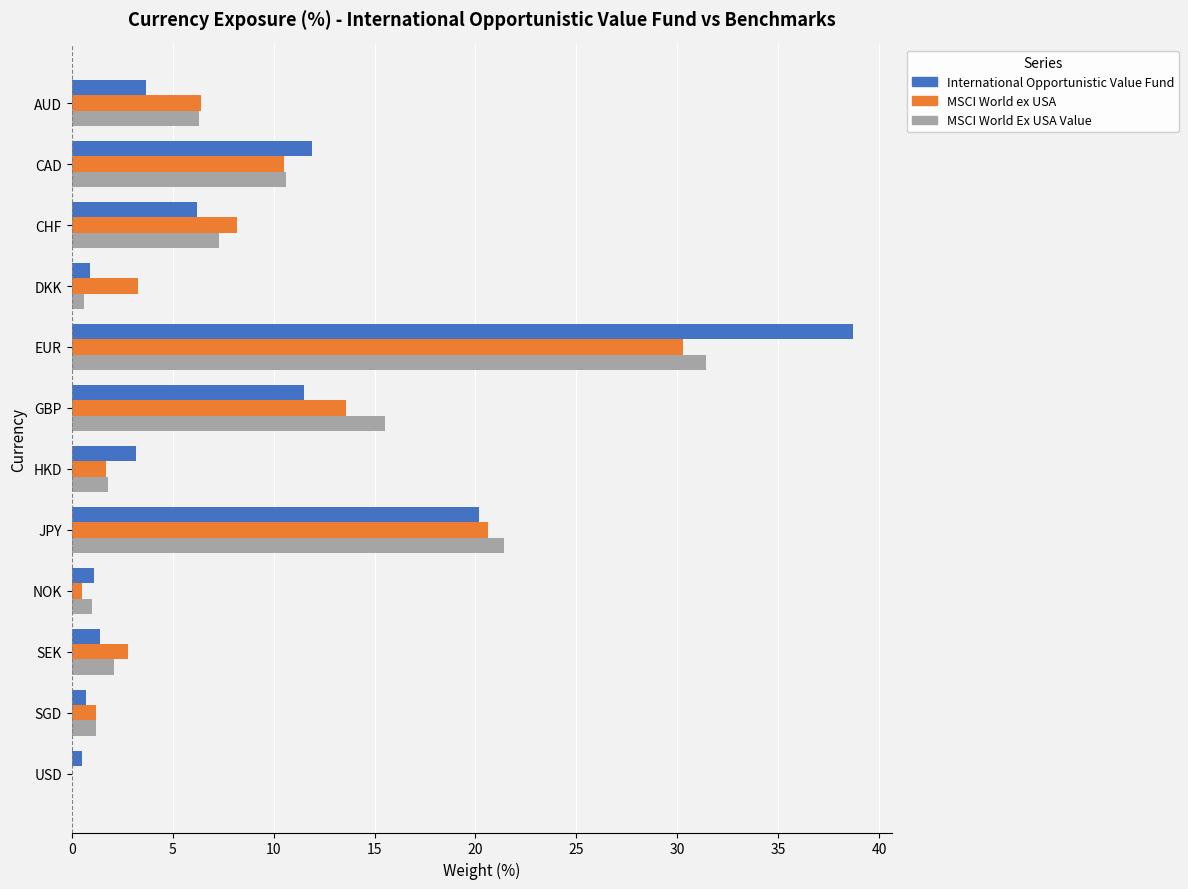

Which series changed the most between GBP and HKD?

MSCI World Ex USA Value